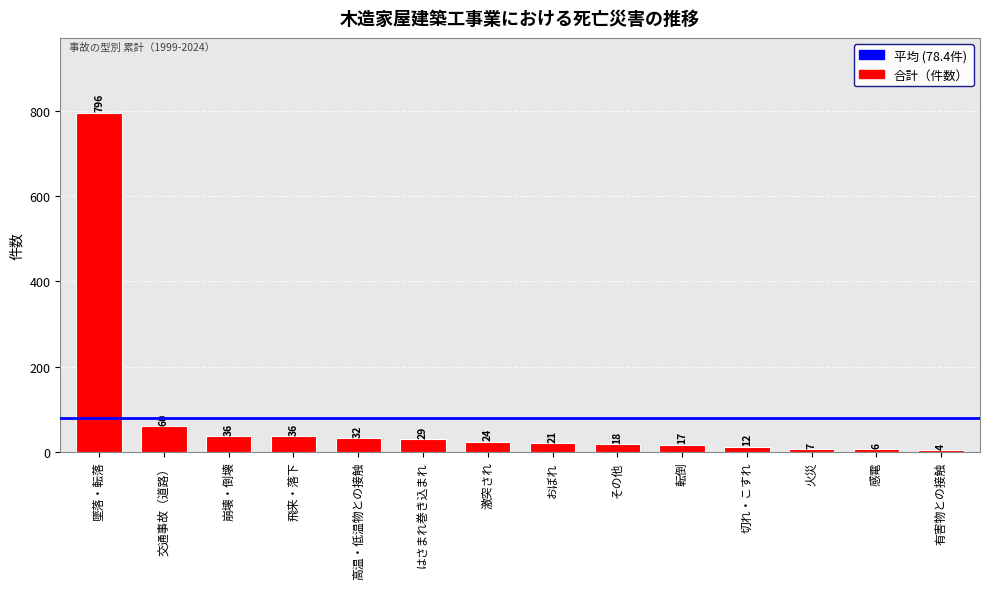

Which category has the highest value across all series?

墜落・転落